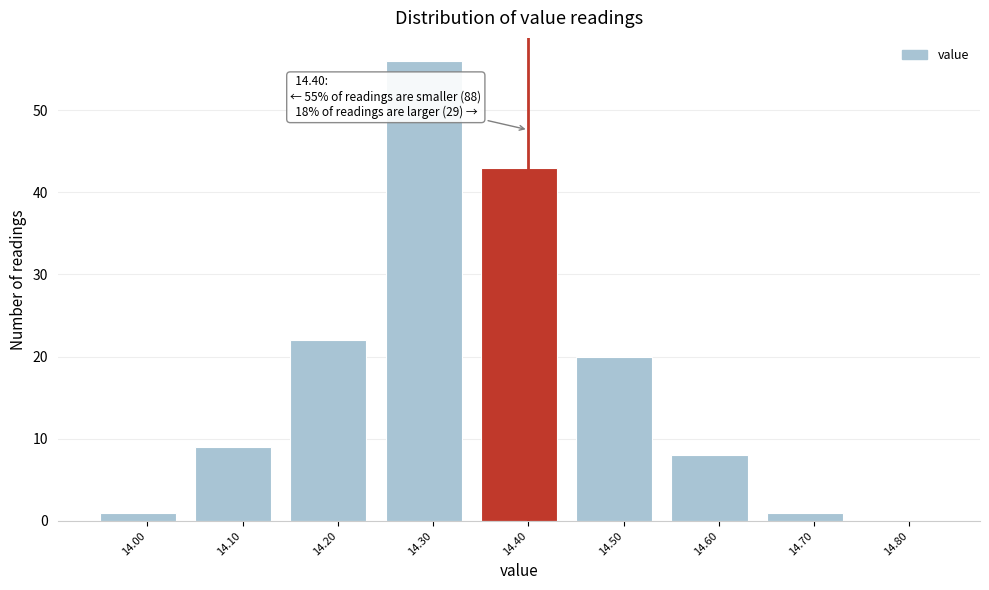

Which range on the x-axis has the tallest bar?

14.25 to 14.35